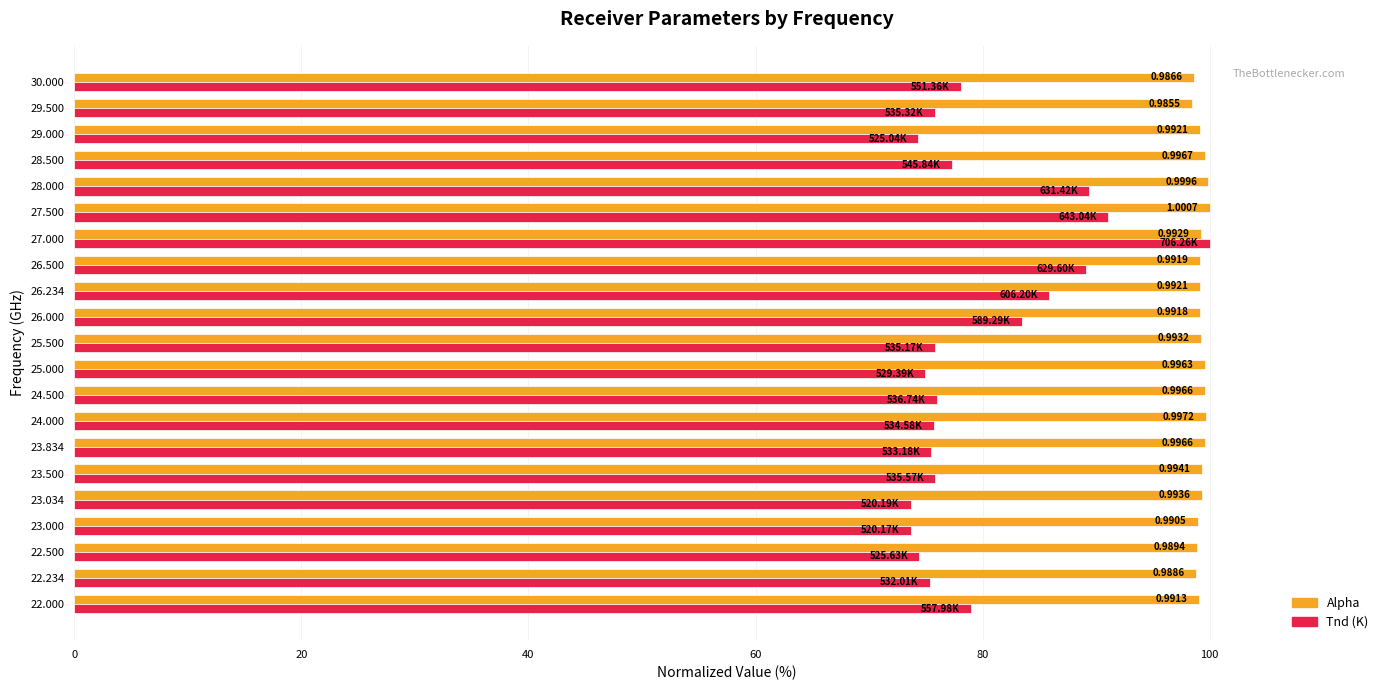

What are all the series names shown in the legend?

Alpha, Tnd (K)